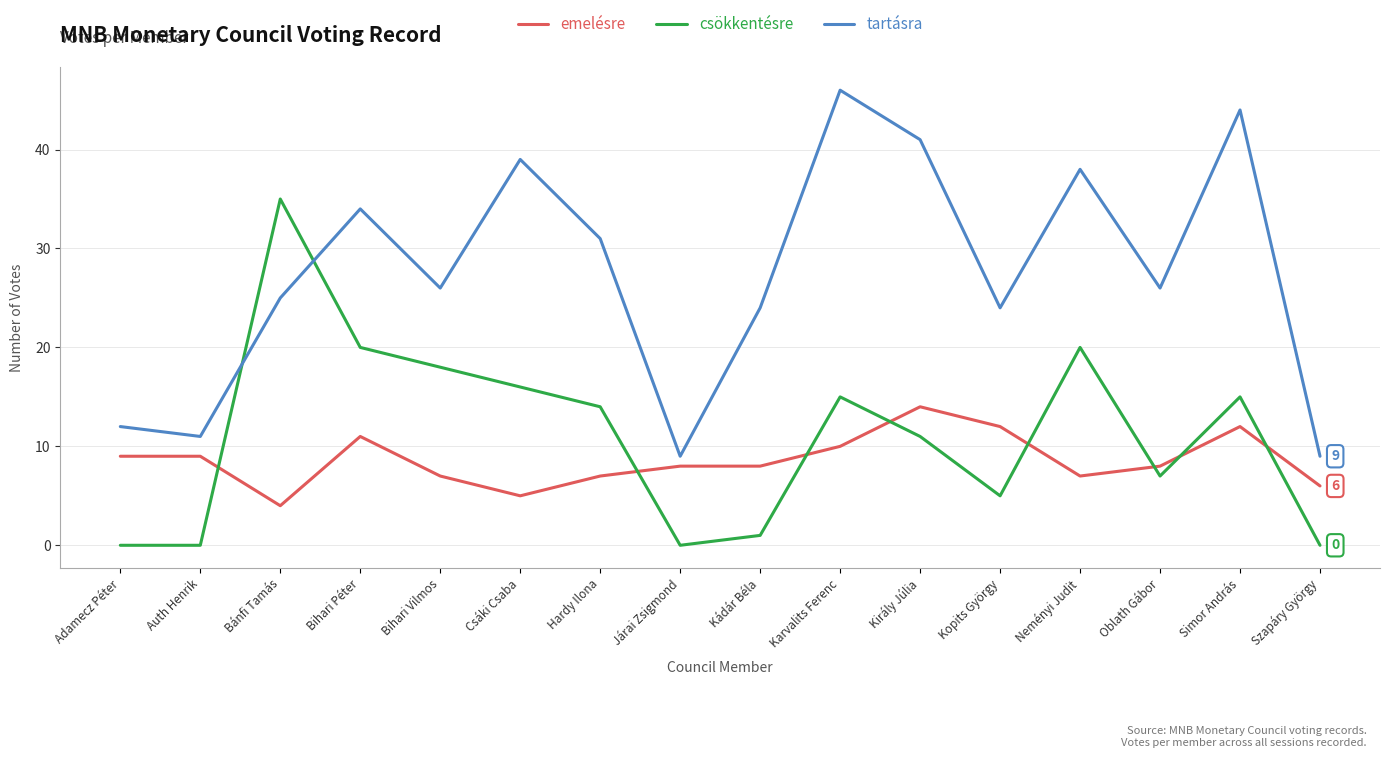

At how many categories does at least one series exceed 1?

16